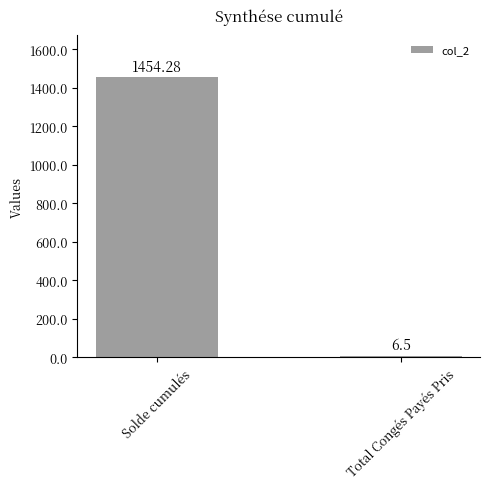

How many categories are shown in the chart?

2